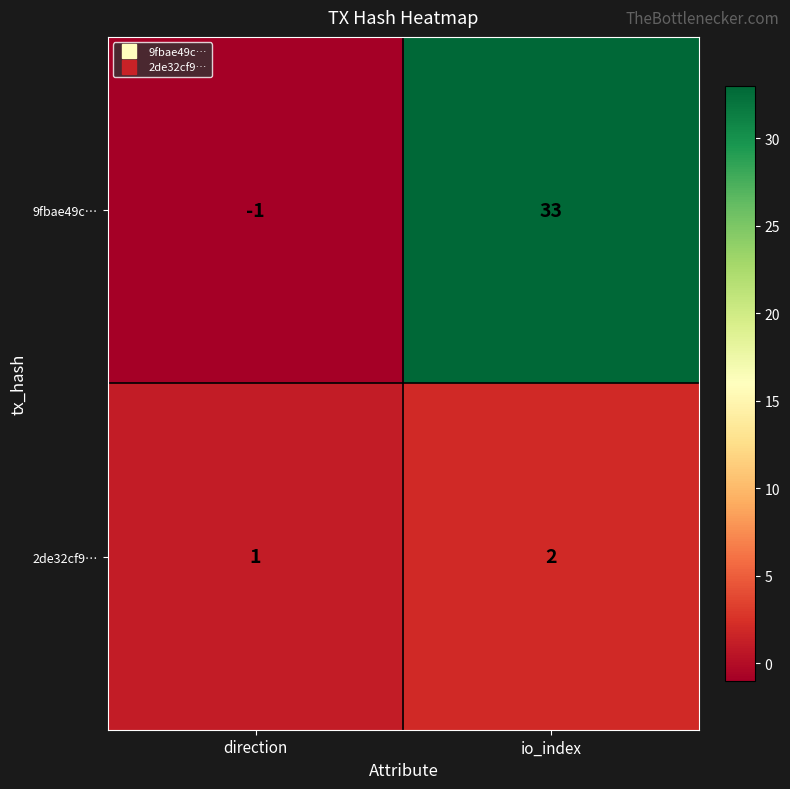

What is the average value of the 9fbae49c… series?

16